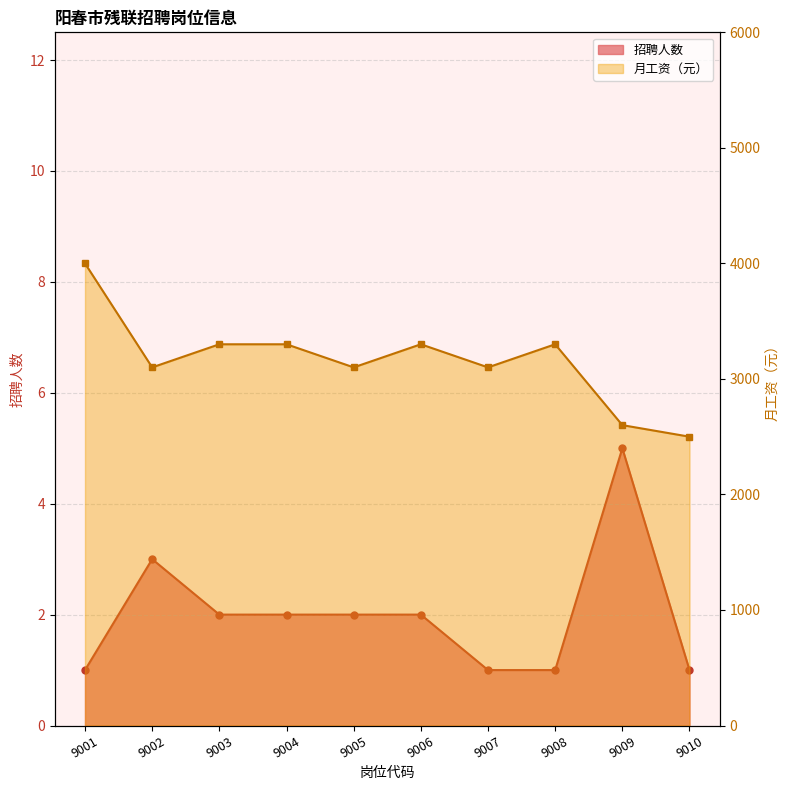

What is the total value across all series at 9001?

4001